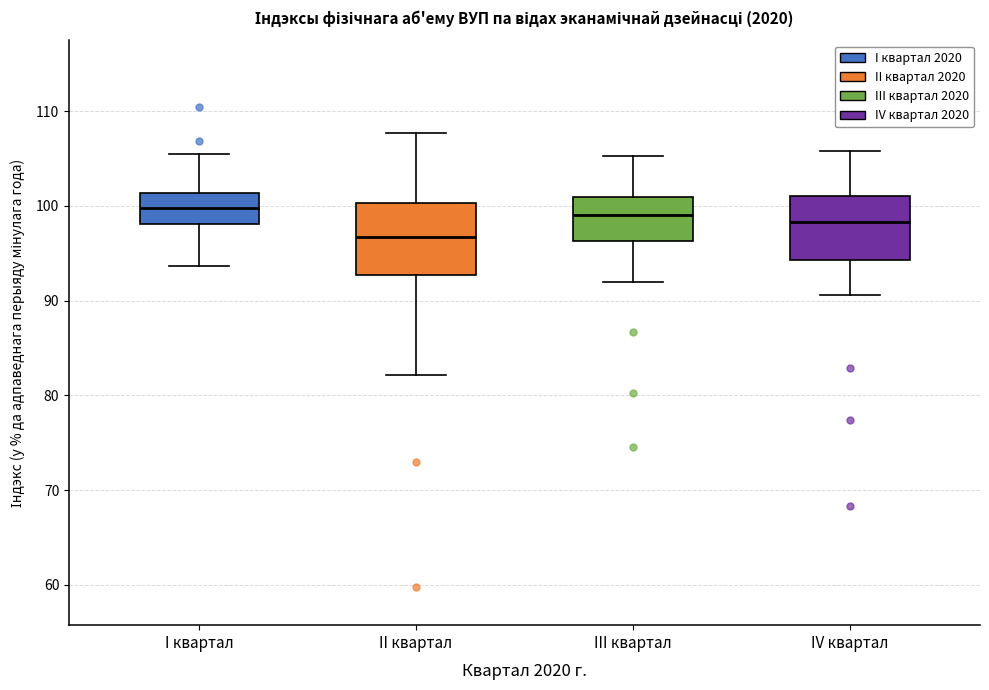

Reading left to right, transcribe this box plot: for each box, give where its median line is, the range the box spans, and where its two whiskers end, as read against the y-axis. The values are not printed on the chart, so give them approximately, as read against the axis.

I квартал: median 100, box 98 to 101, whiskers 94 to 106
II квартал: median 97, box 93 to 100, whiskers 82 to 108
III квартал: median 99, box 96 to 101, whiskers 92 to 105
IV квартал: median 98, box 94 to 101, whiskers 91 to 106